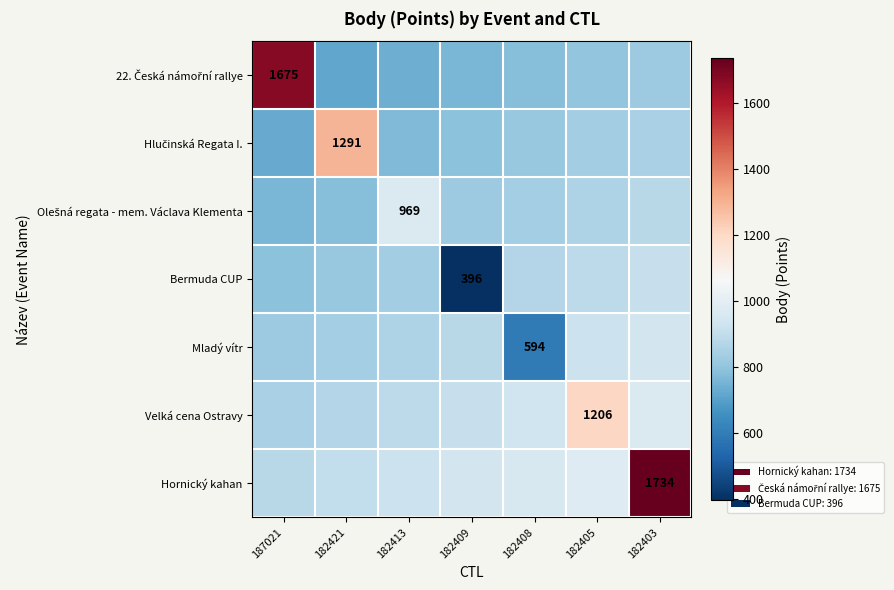

What is the difference between the highest and lowest values at 182409?

544